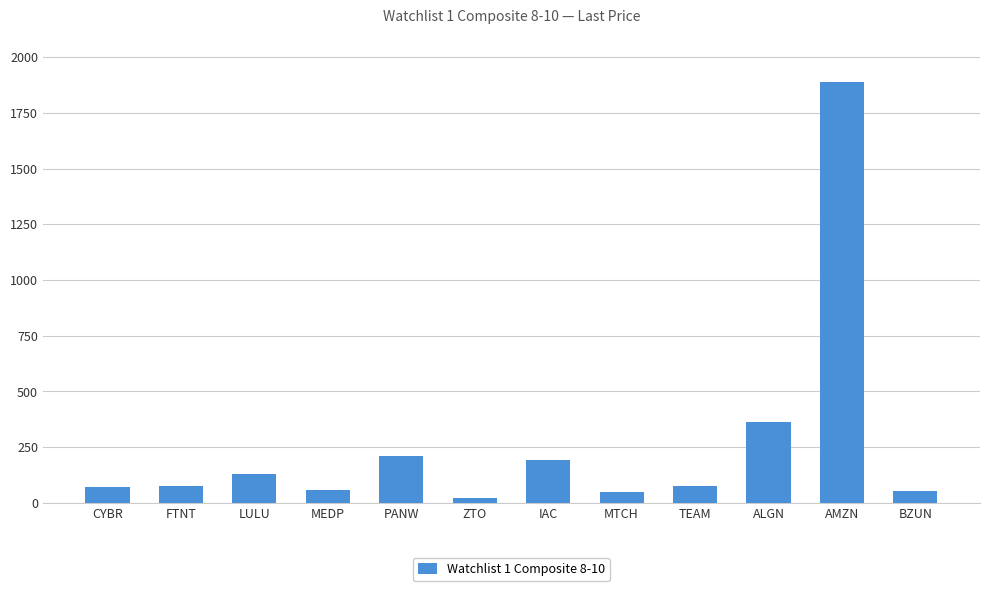

What value does the data have at CYBR?

71.2